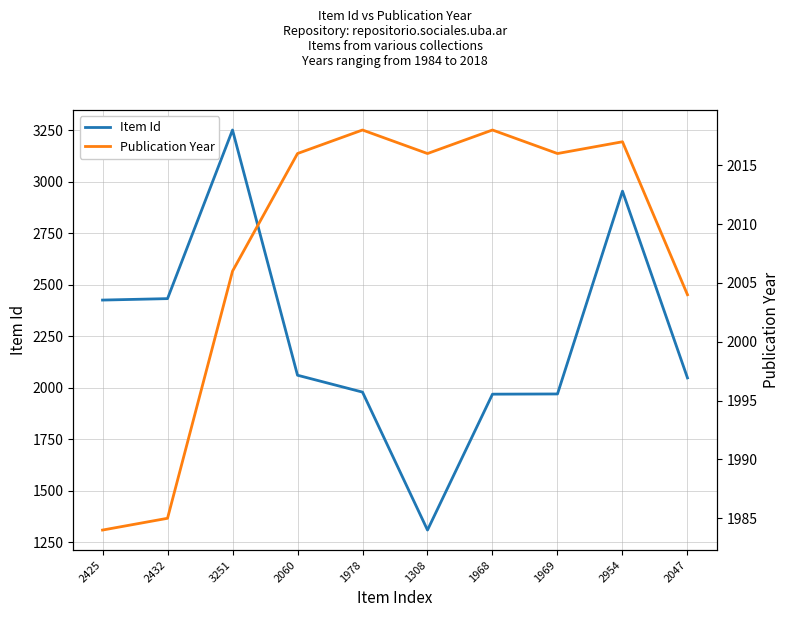

In Item Id, how many points are higher than both neighbors (excluding endpoints)?

2